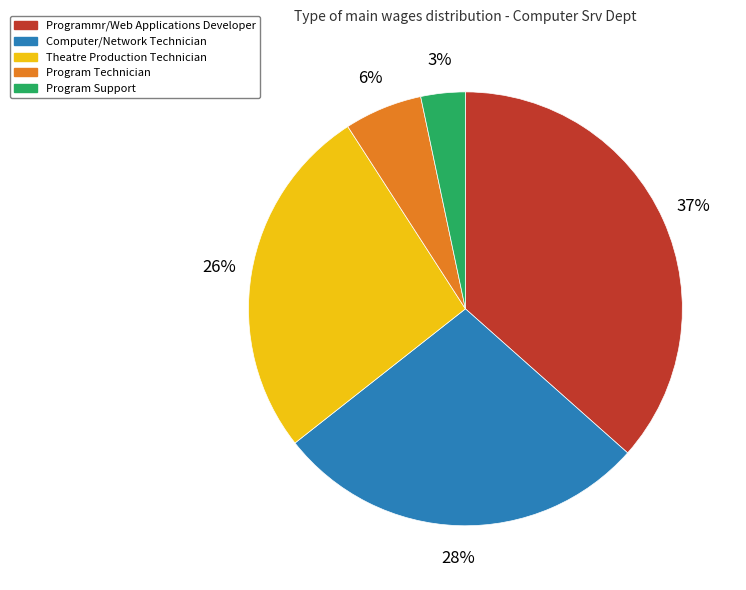

Approximately how many times larger is the value at Program Support compared to Programmr/Web Applications Developer?

0.1